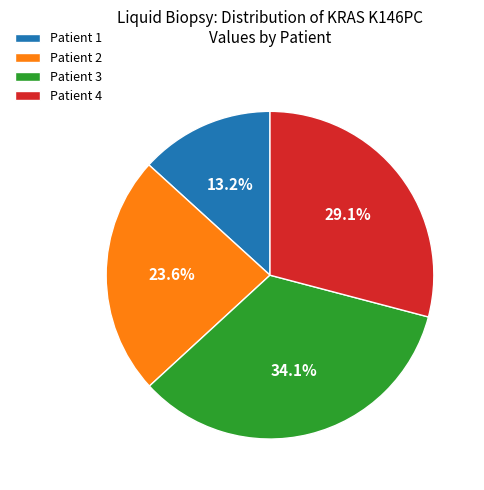

Rank the categories by value from highest to lowest.

Patient 3, Patient 4, Patient 2, Patient 1